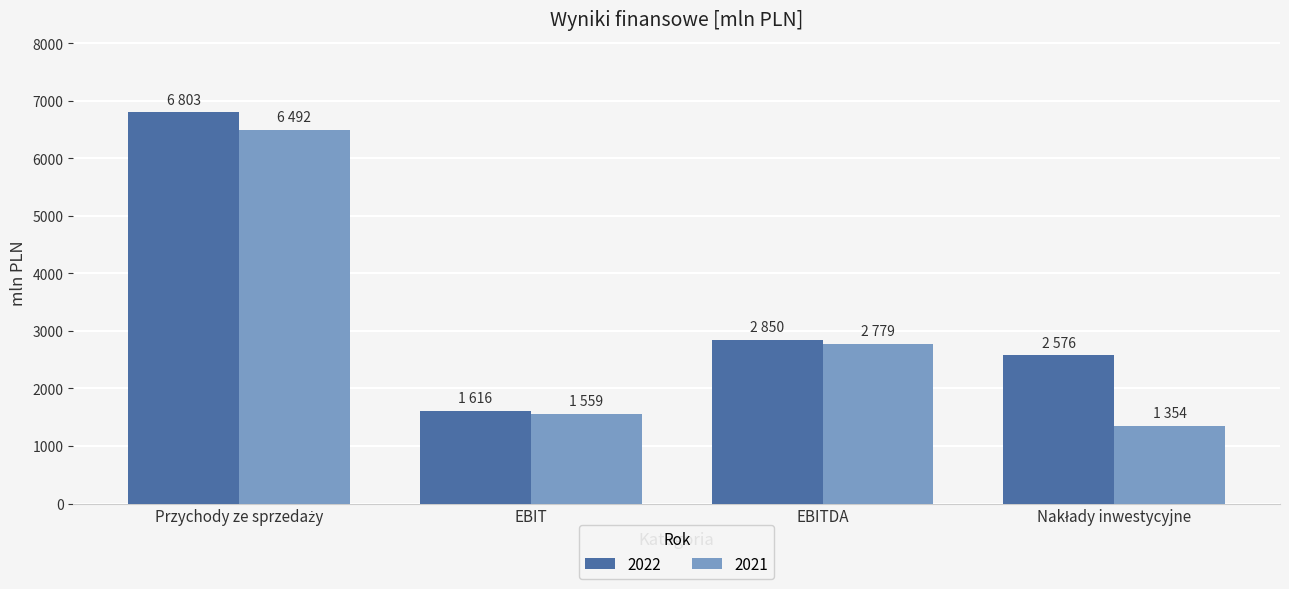

Is it true that 2021 equals 1559 at EBIT?

True